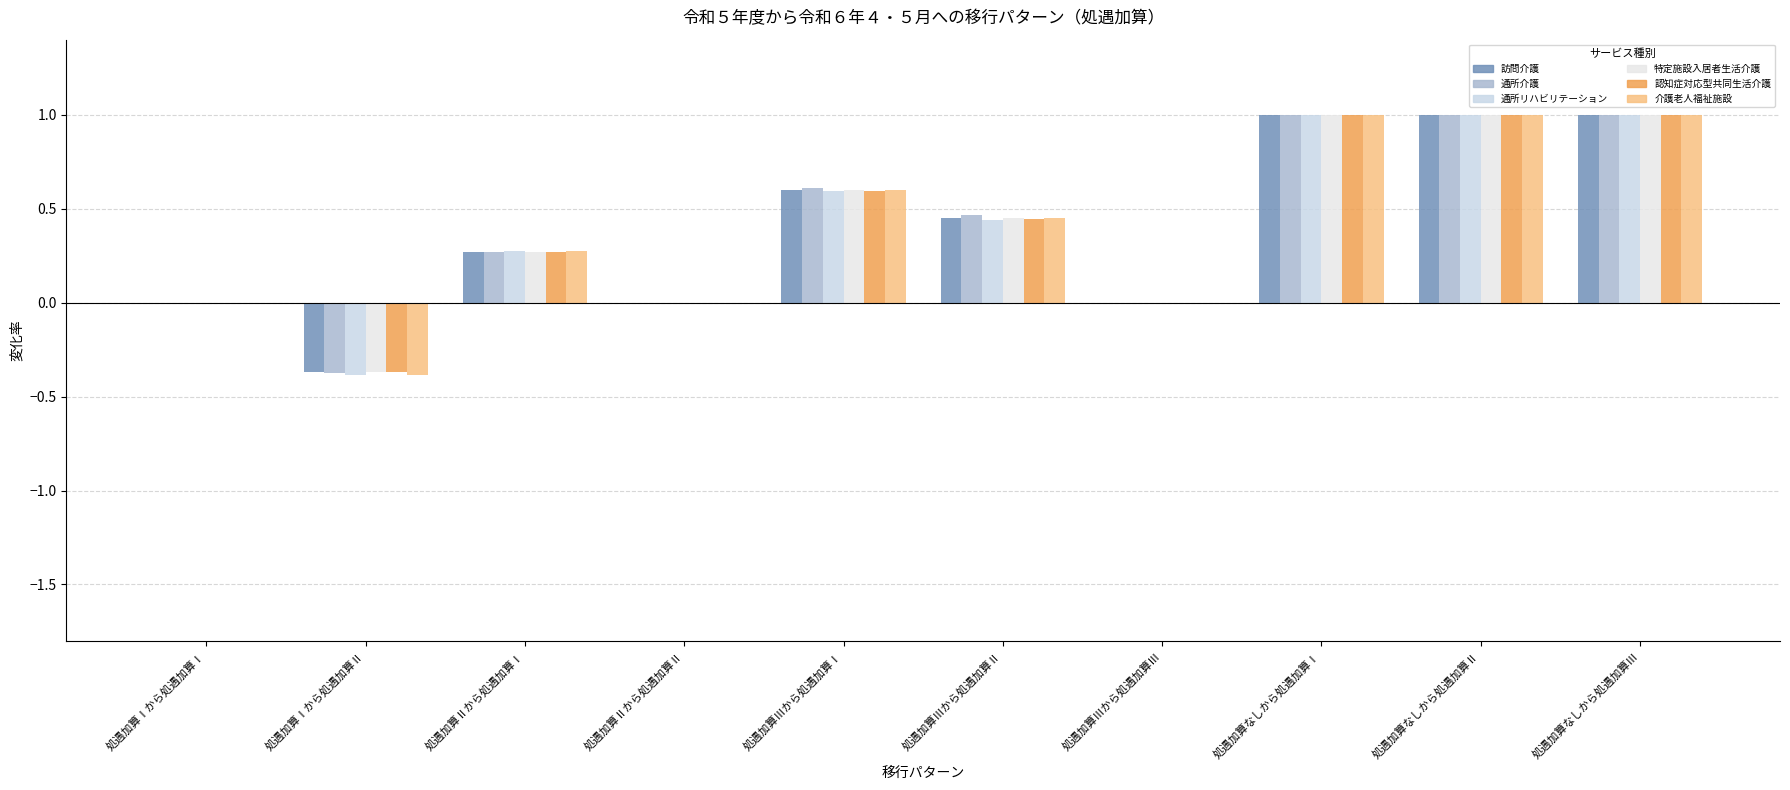

How many positive values does the 介護老人福祉施設 series have?

6